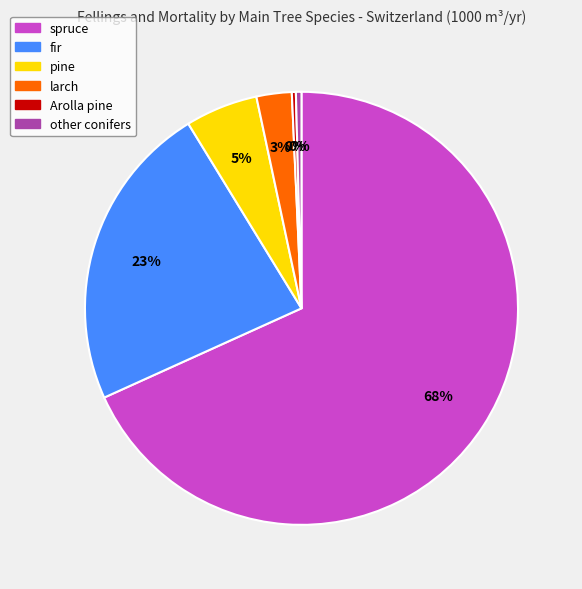

What is the largest slice in the pie chart?

spruce